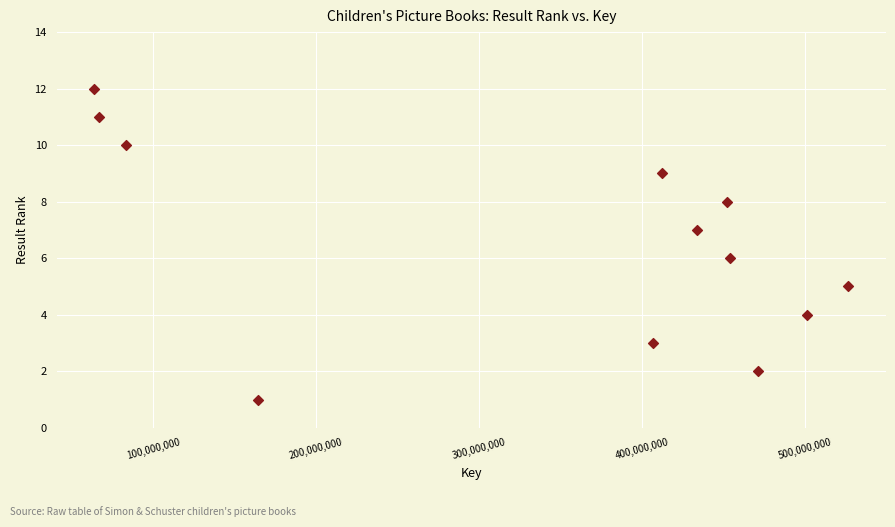

What is the average X value?

336554700